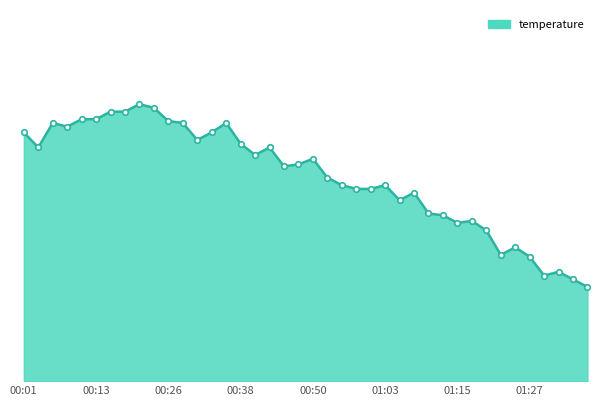

Is this an area chart (filled region under the line)?

Yes